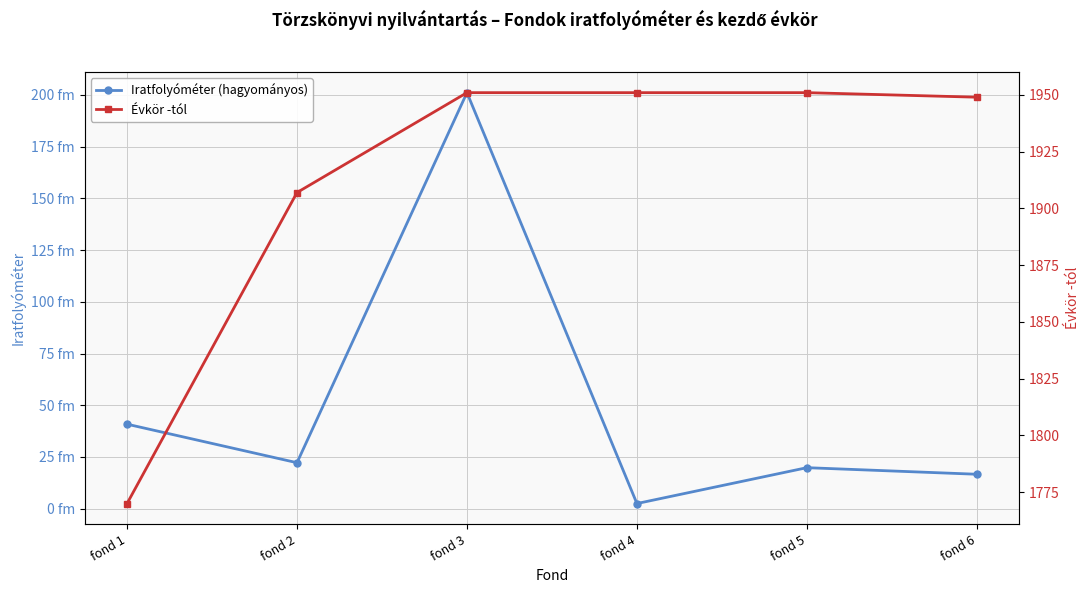

What is the sum of the Iratfolyóméter (hagyományos) values at fond 2 and fond 1?

63.1